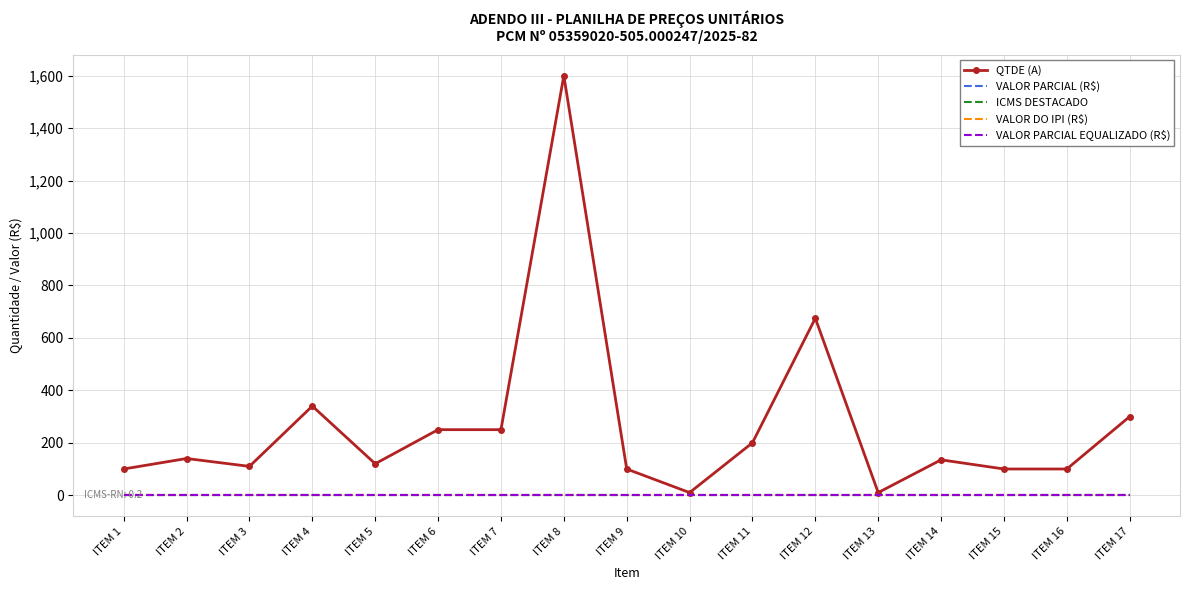

Which series has the largest total across all categories?

QTDE (A)